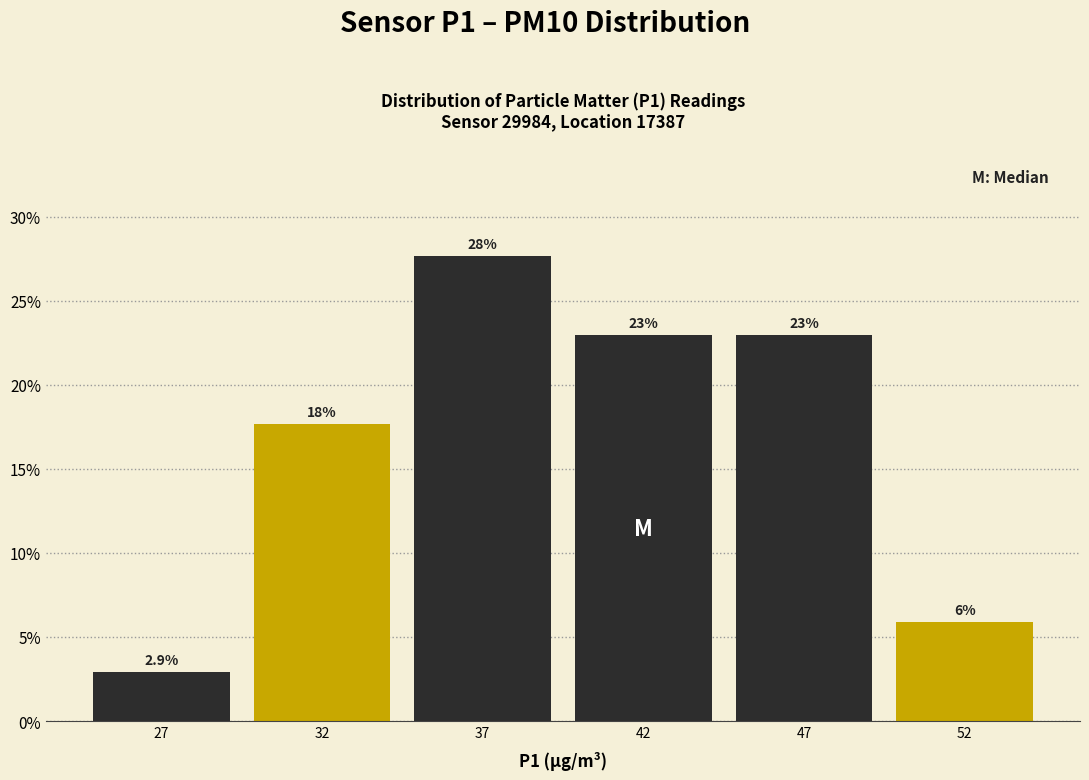

Reading left to right, what are all the values shown in this chart?

2.9	17.6	27.6	22.9	22.9	5.9